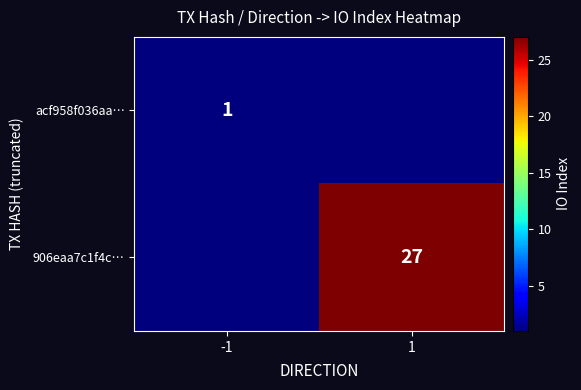

The acf958f036aa… series shows 0 at 1. True or false?

False